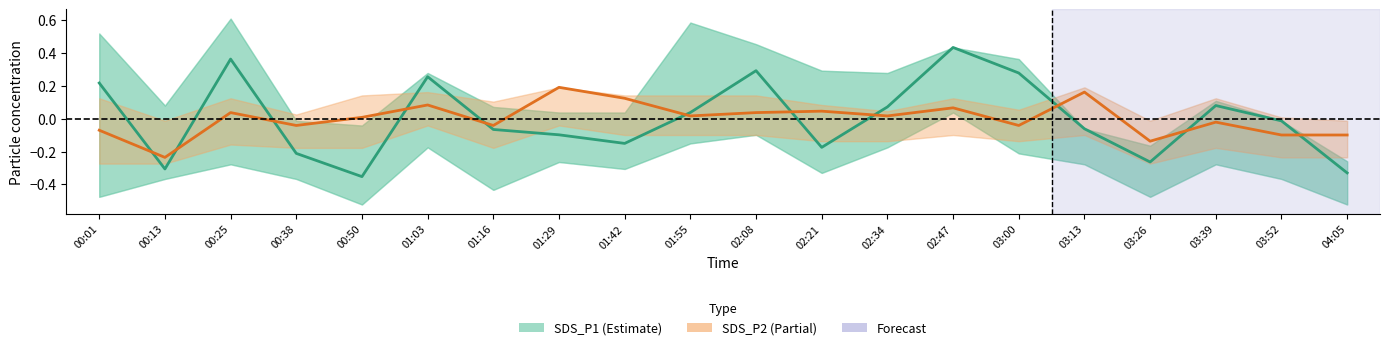

Reading left to right, extract all data points from this chart.

SDS_P1 (Estimate): 00:01=0.2	00:13=-0.3	00:25=0.4	00:38=-0.2	00:50=-0.4	01:03=0.3	01:16=-0.1	01:29=-0.1	01:42=-0.2	01:55=0.0	02:08=0.3	02:21=-0.2	02:34=0.1	02:47=0.4	03:00=0.3	03:13=-0.1	03:26=-0.3	03:39=0.1	03:52=-0.0	04:05=-0.3
SDS_P2 (Partial): 00:01=-0.1	00:13=-0.2	00:25=0.0	00:38=-0.0	00:50=0.0	01:03=0.1	01:16=-0.0	01:29=0.2	01:42=0.1	01:55=0.0	02:08=0.0	02:21=0.0	02:34=0.0	02:47=0.1	03:00=-0.0	03:13=0.2	03:26=-0.1	03:39=-0.0	03:52=-0.1	04:05=-0.1